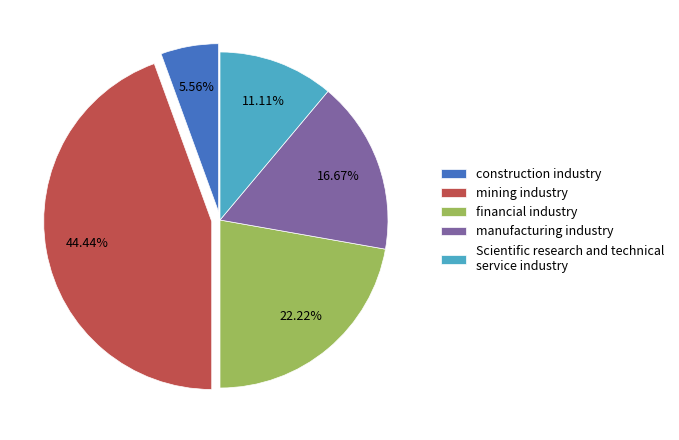

Is there any slice that represents more than half of the pie?

No